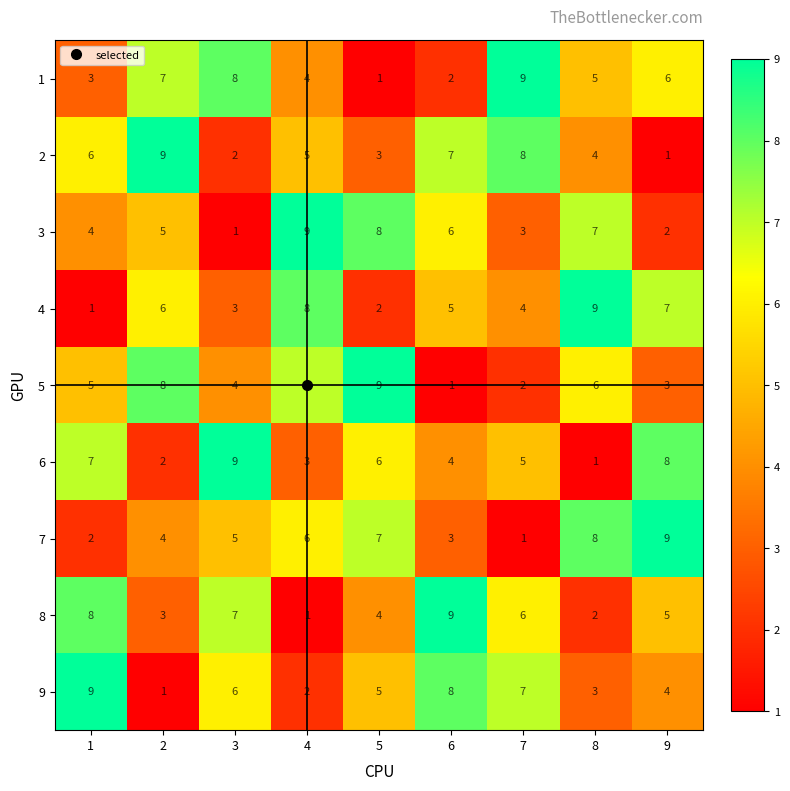

Is it true that 6 equals 2 at 2?

True